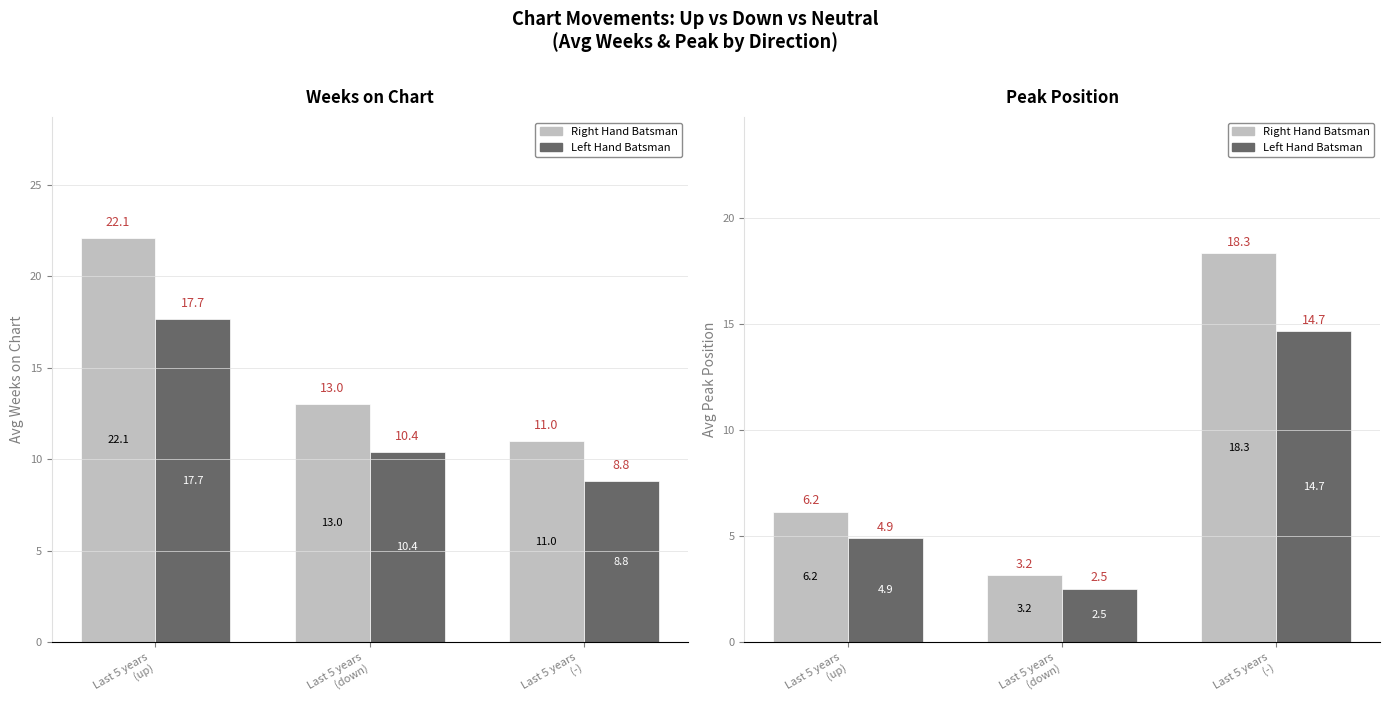

Where is Right Hand Batsman nearest to the value 10?

Last 5 years
(up)